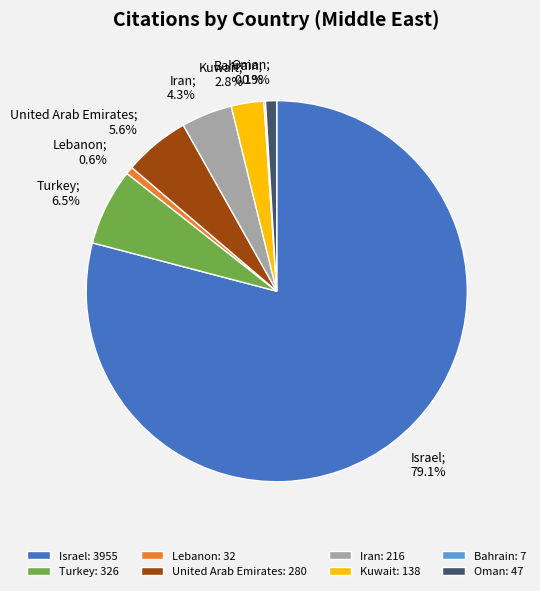

What portion of the pie excludes Iran: 216?

95.7%